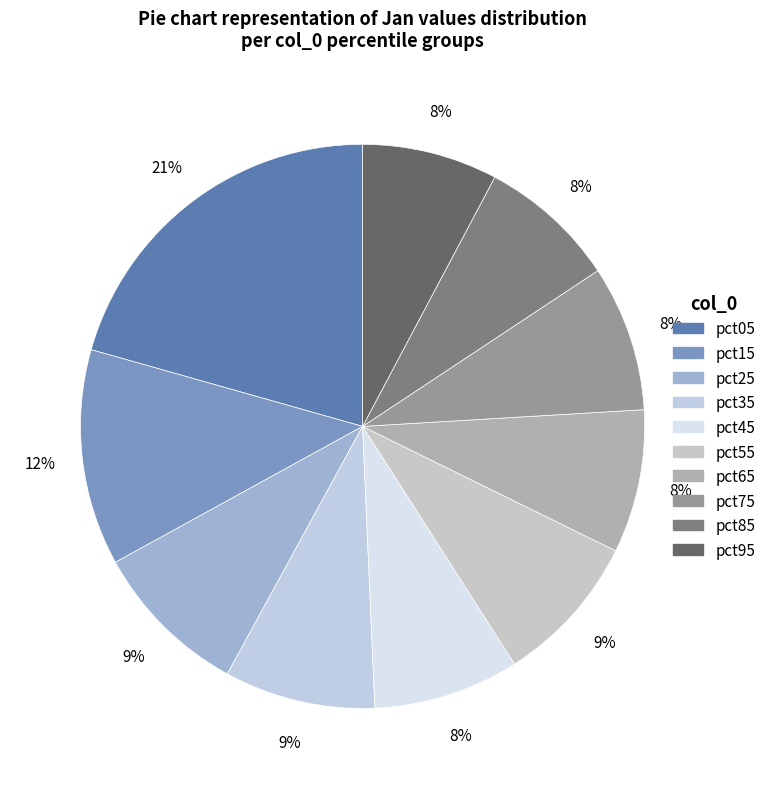

Count the number of slices in the pie.

10